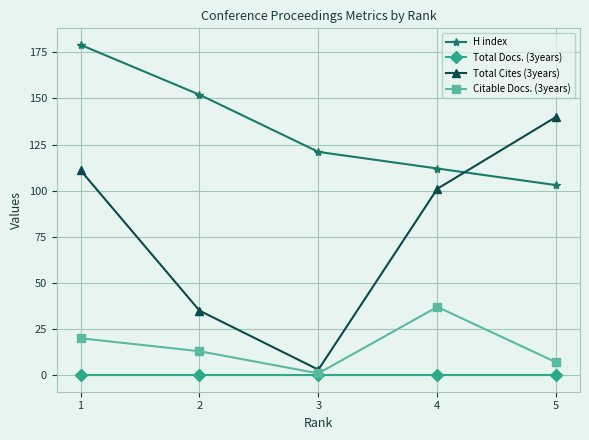

What is the difference between the highest and lowest values at 3?

121